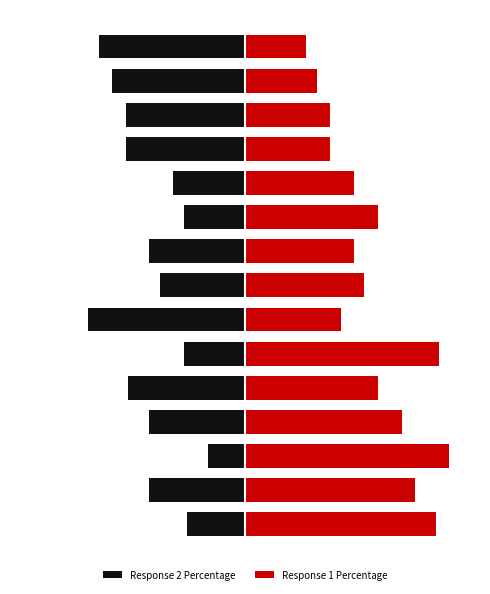

What is the total value across all series at 8?

5